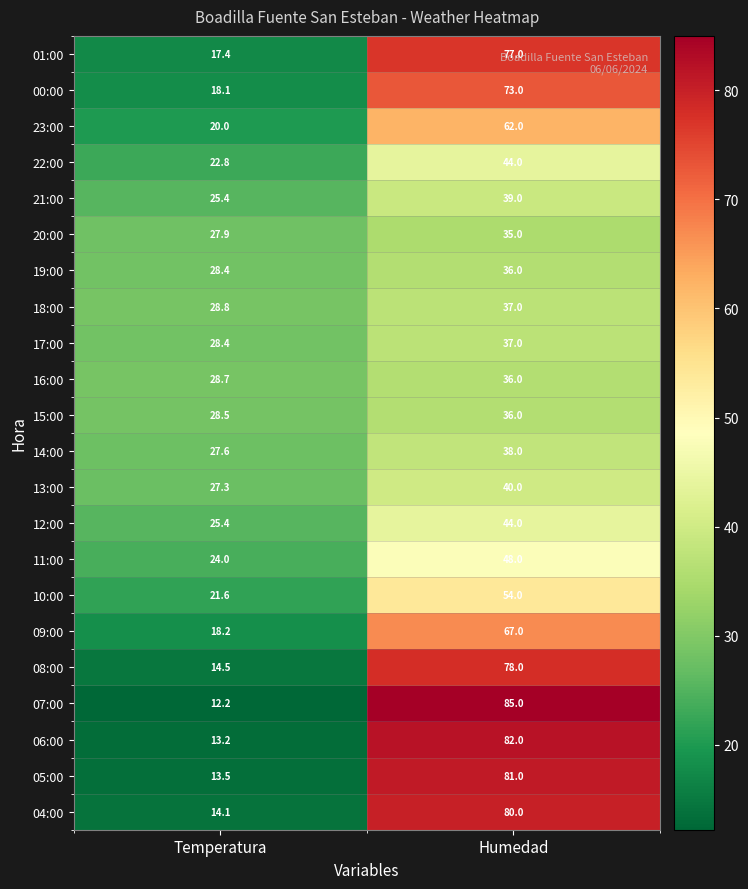

Which category has the highest value in the 10:00 series?

Humedad